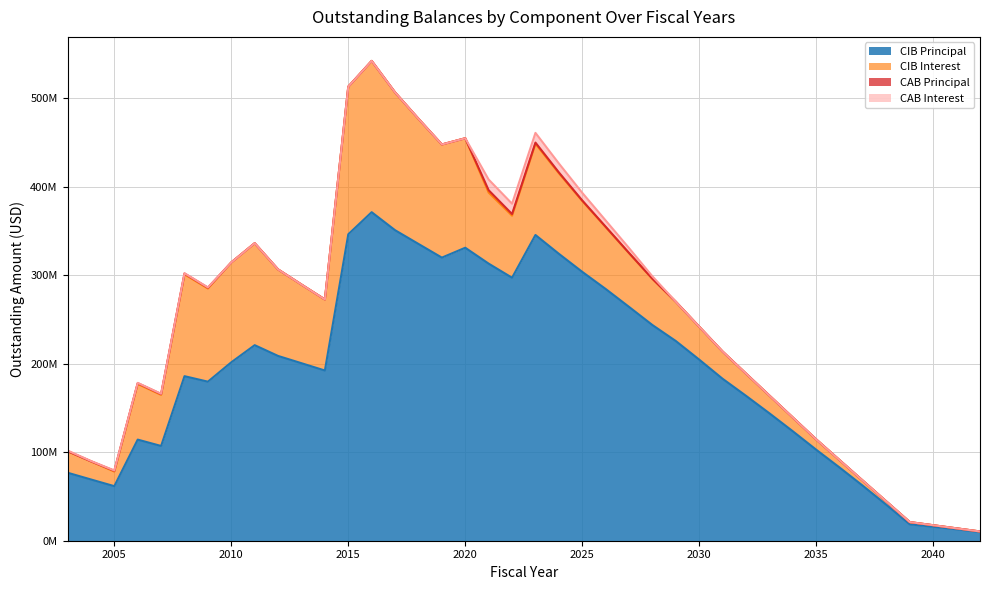

What is the difference between the CIBPrincipalOutstanding values at 2005 and 2022?

235610000.0